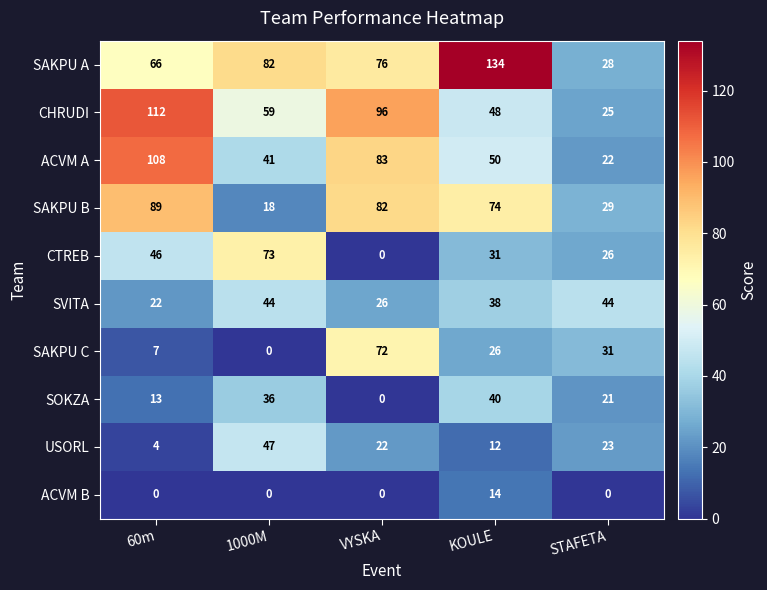

What is the average value of the USORL series?

22